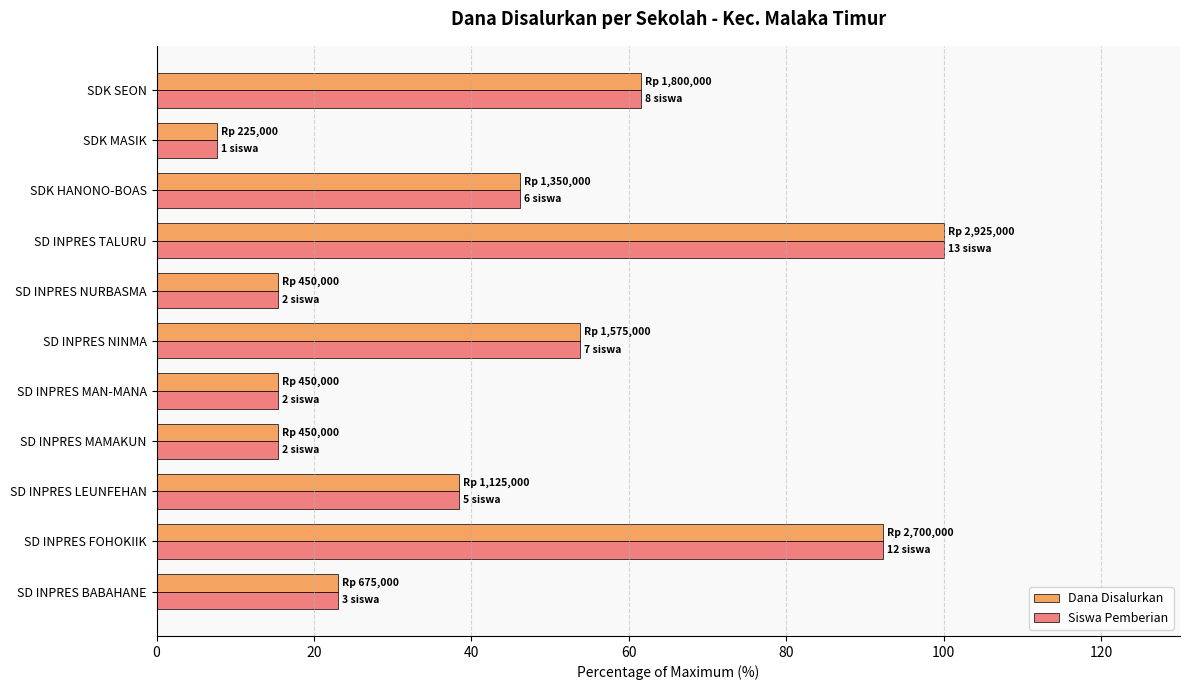

What is the greatest value displayed?

100.0